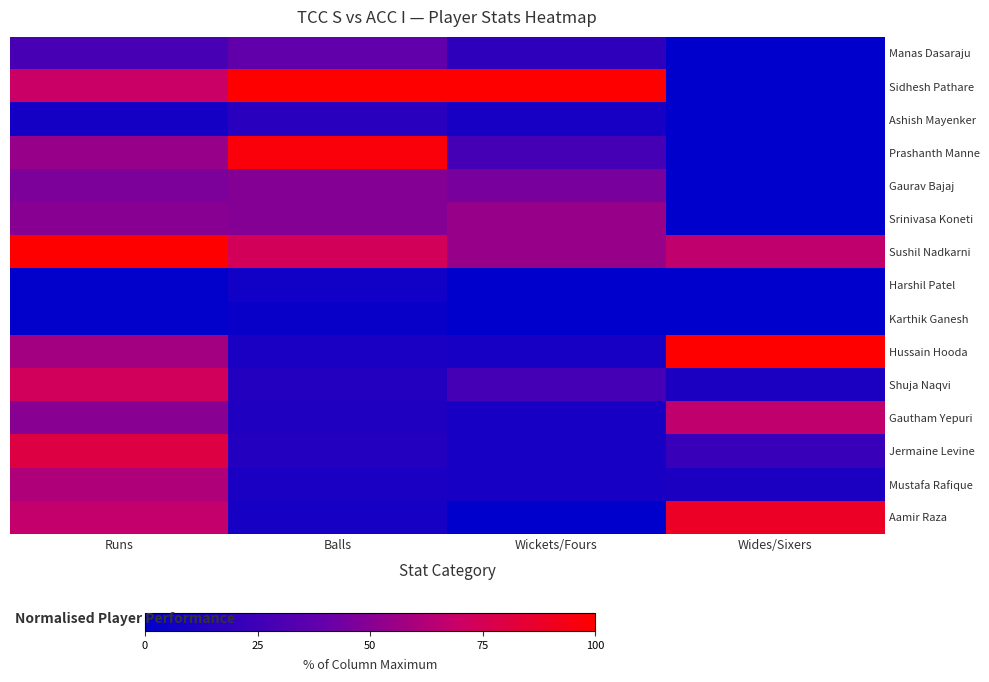

Which series has the largest total across all categories?

Sushil Nadkarni